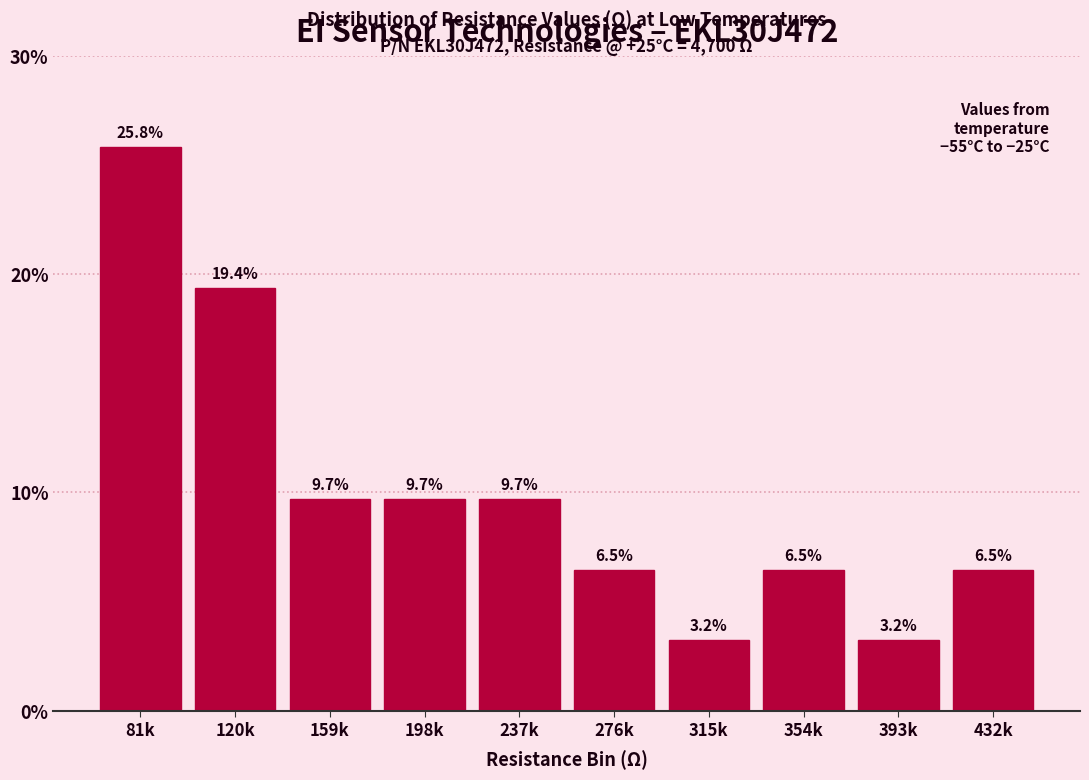

Reading left to right, what are all the values shown in this chart?

25.8	19.4	9.7	9.7	9.7	6.5	3.2	6.5	3.2	6.5